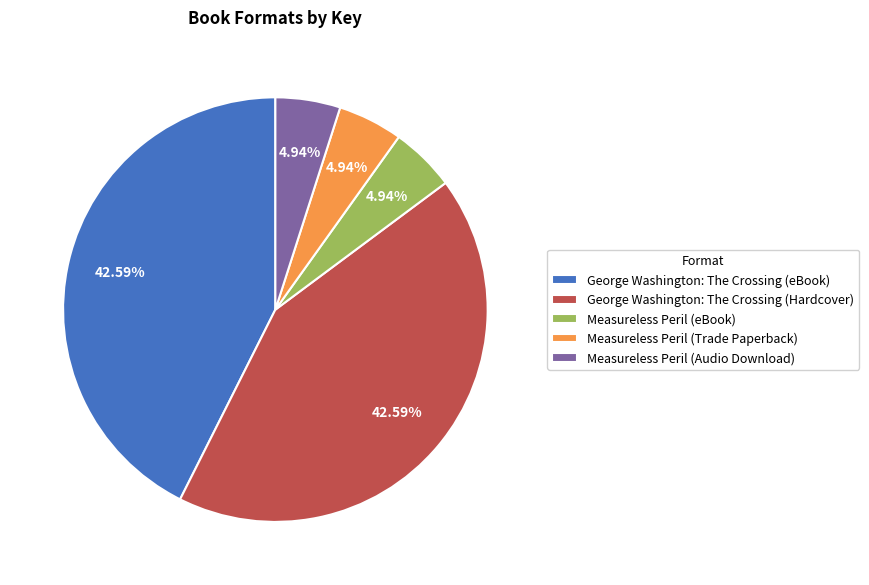

Does Measureless Peril (Audio Download) represent more than half of the total?

No